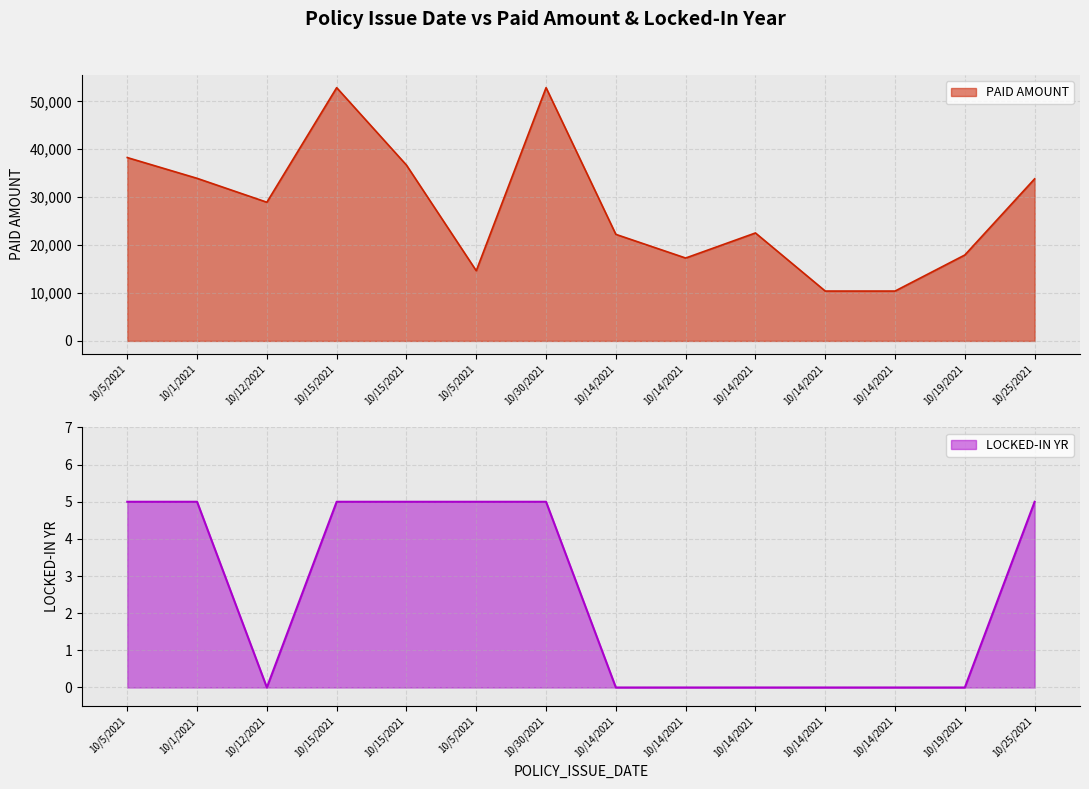

Where is LOCKED-IN YR nearest to the value 2?

10/12/2021